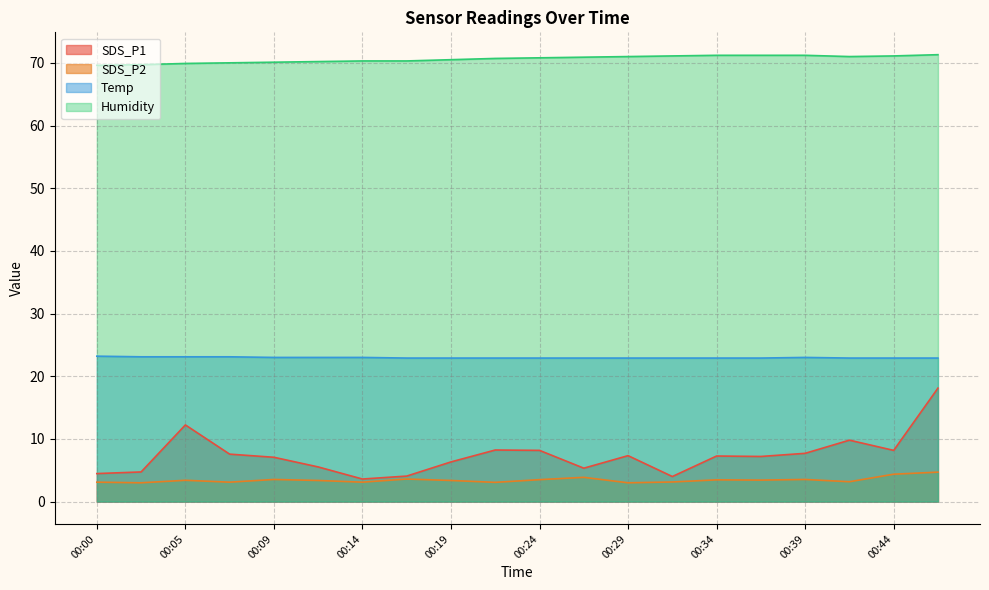

What is the greatest value displayed?

71.3